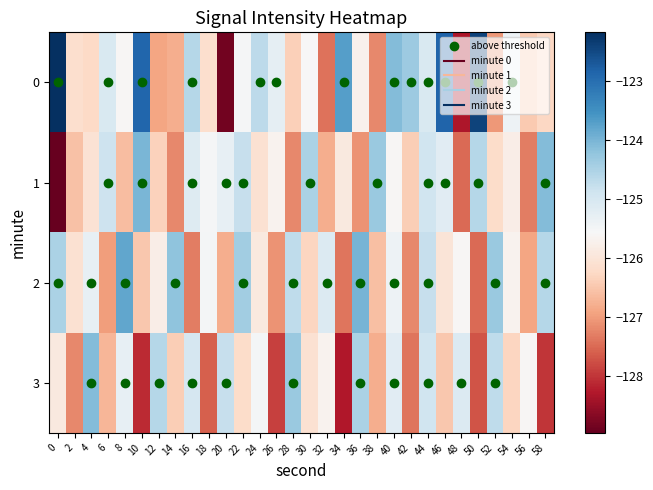

Which has a higher value, 40 or 26?

40